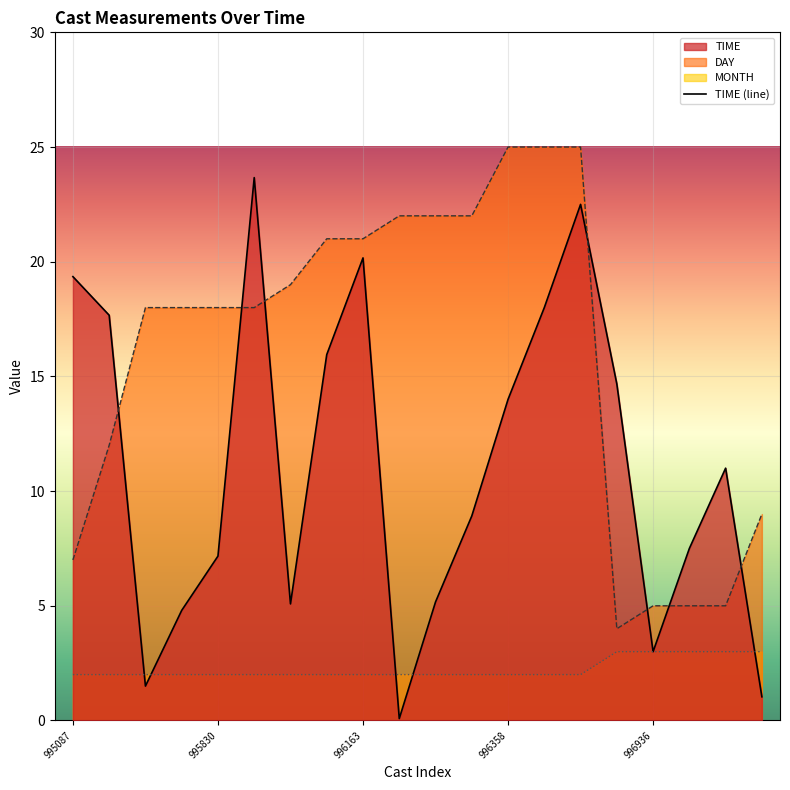

How many data points does each series have?

20